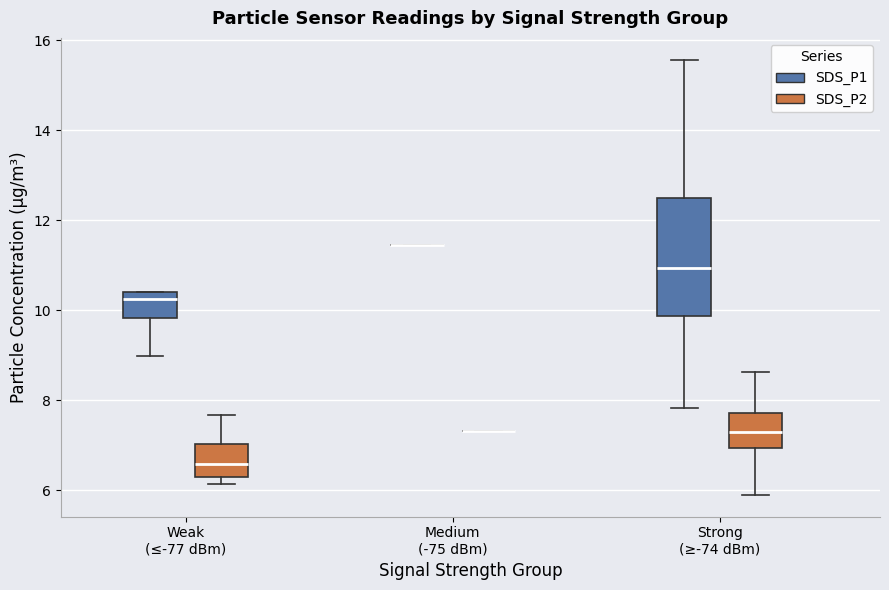

Comparing the boxes themselves (not the whiskers), which one is the tallest?

Strong (≥-74 dBm) (SDS_P1)